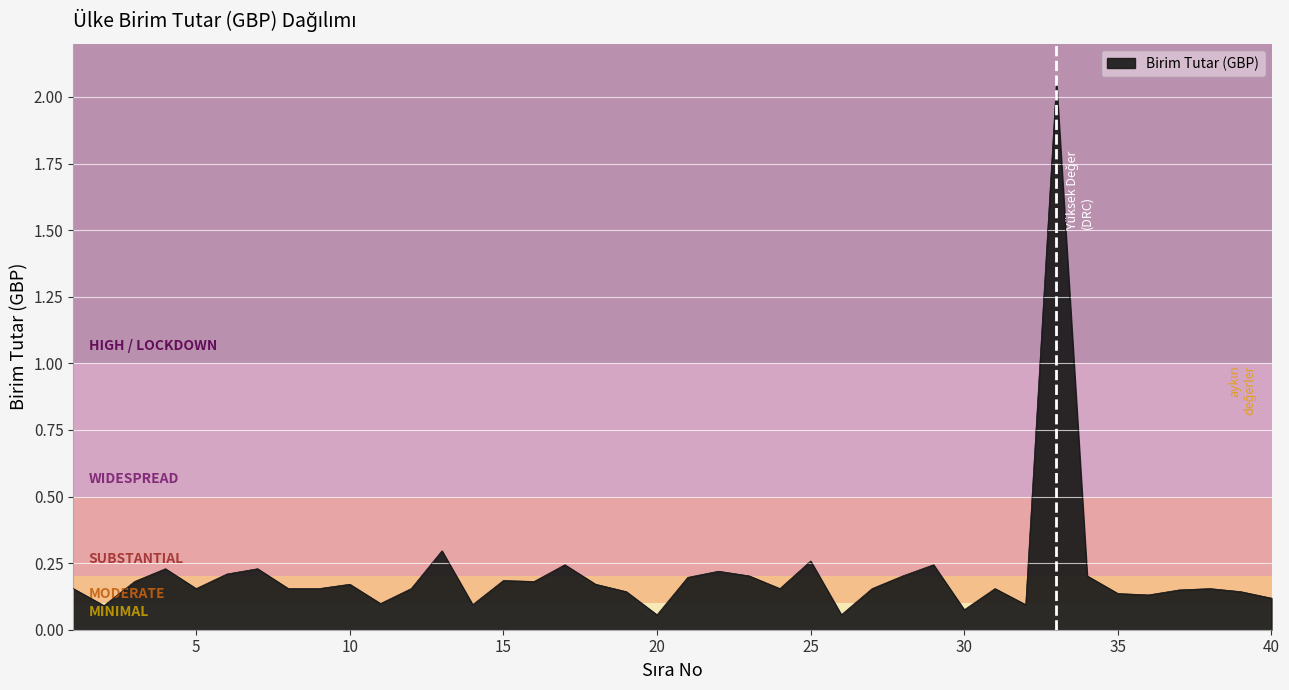

What is the difference between the maximum and minimum values?

2.0